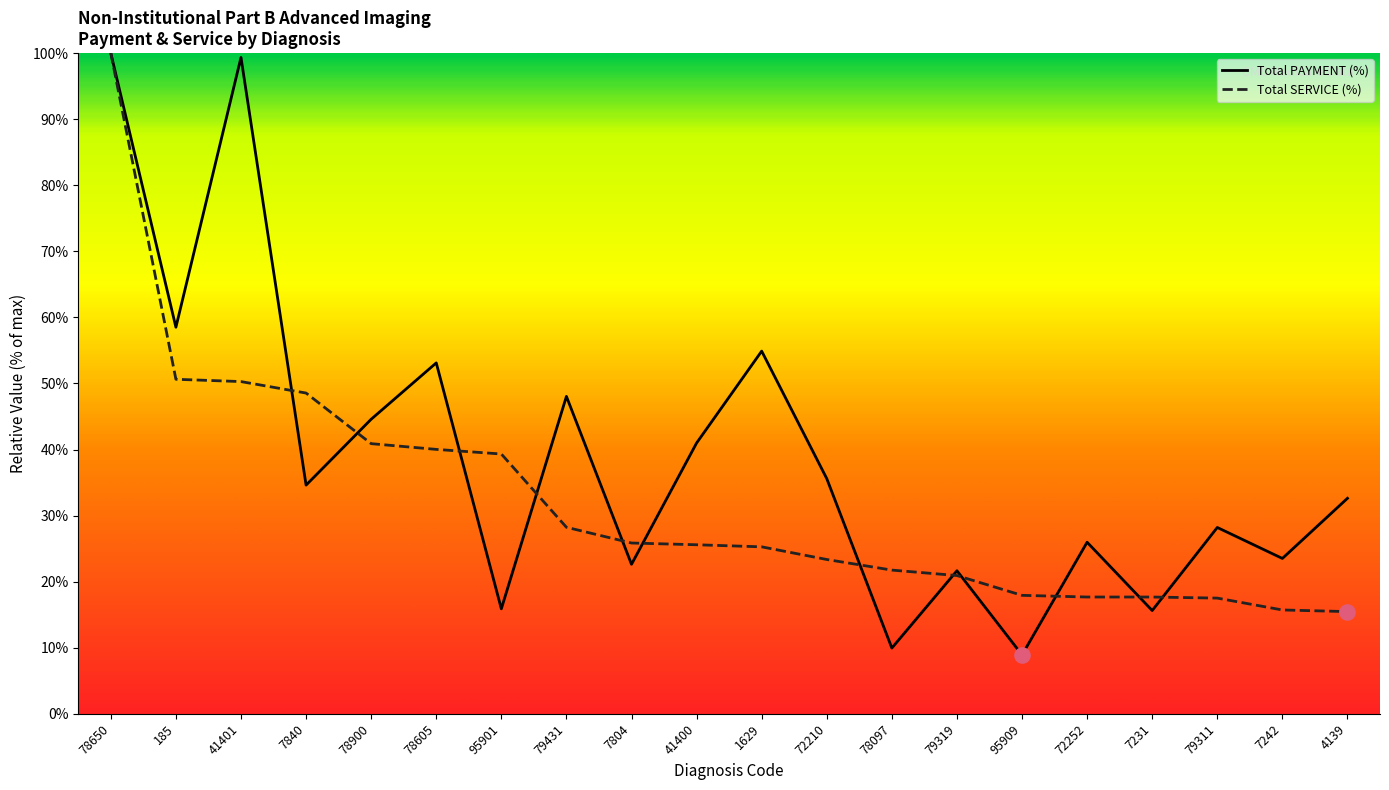

Which series has the largest Y range (max minus min)?

Total PAYMENT